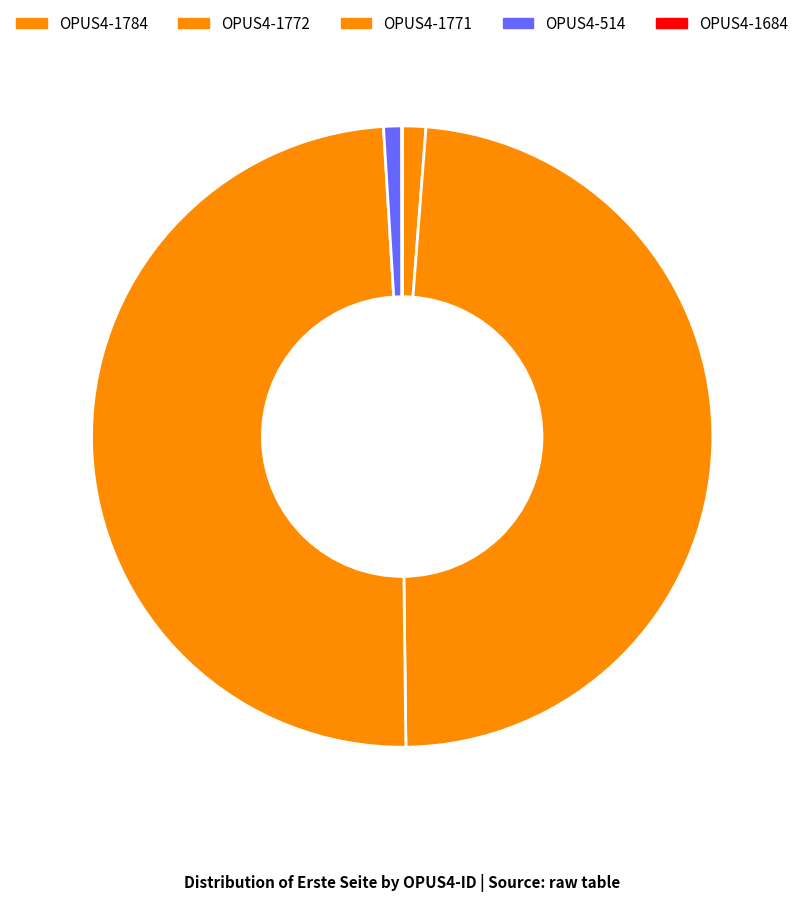

Which category has the biggest portion of the pie?

OPUS4-1771